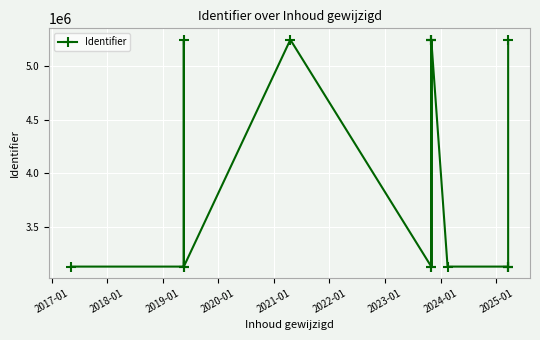

Reading right to left, transcribe all the data shown in this chart.

5241449	3134605	3134604	3134602	3134607	5241447	5241446	3134600	5241443	3134597	5241439	3134595	5241437	3134593	3134592